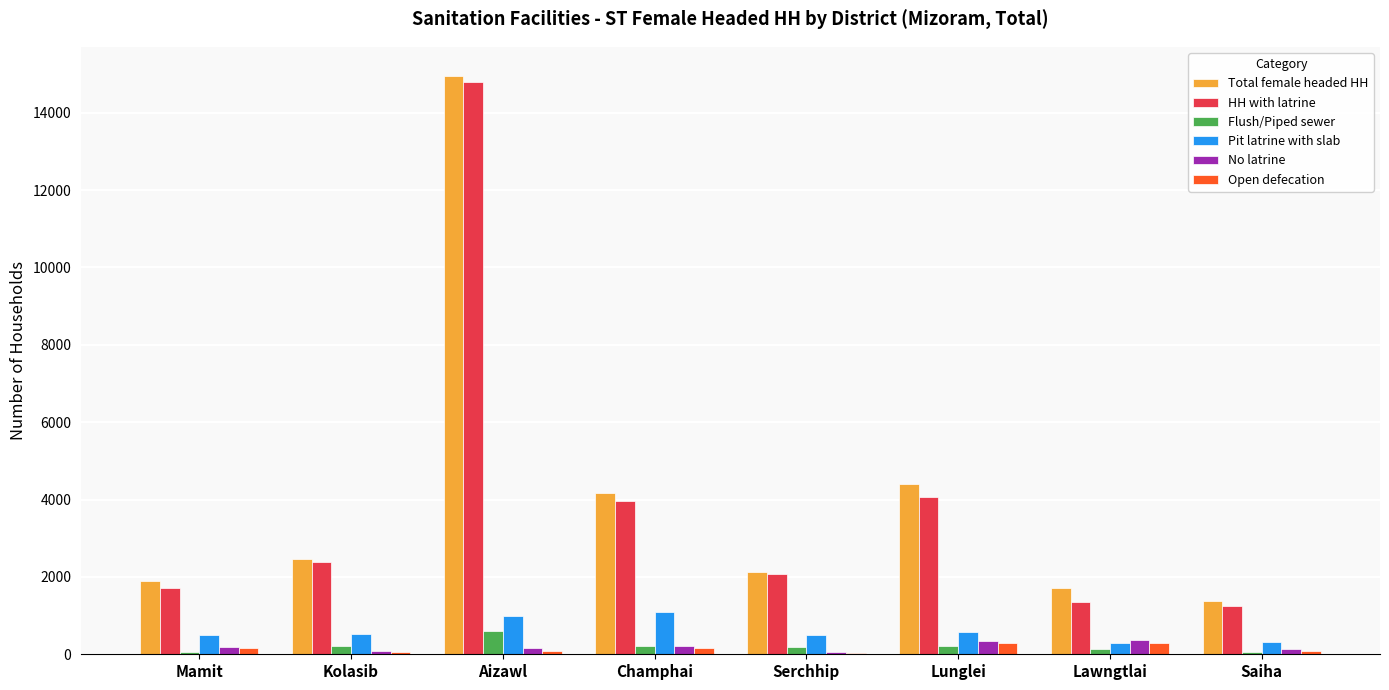

How many distinct data groups are displayed?

6